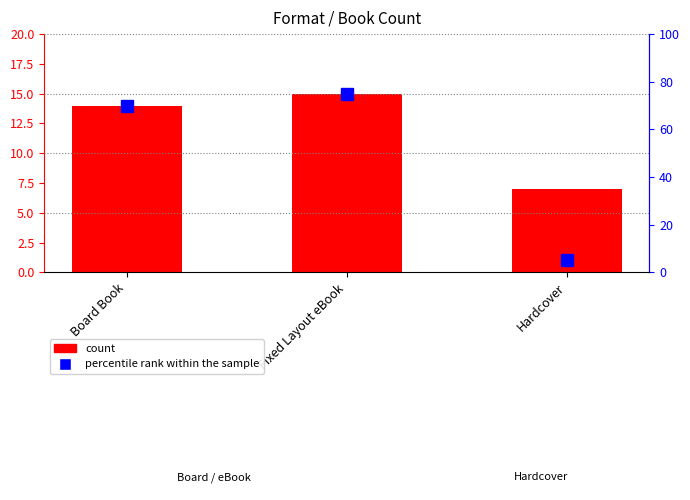

Which series has the largest total across all categories?

percentile rank within the sample